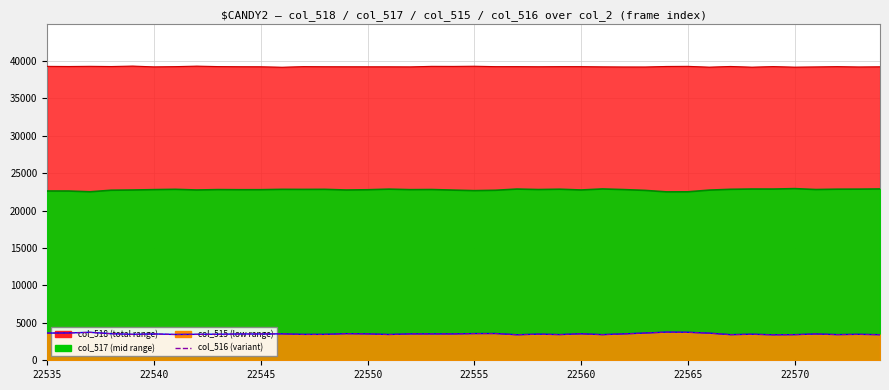

What is the greatest value displayed?

39316